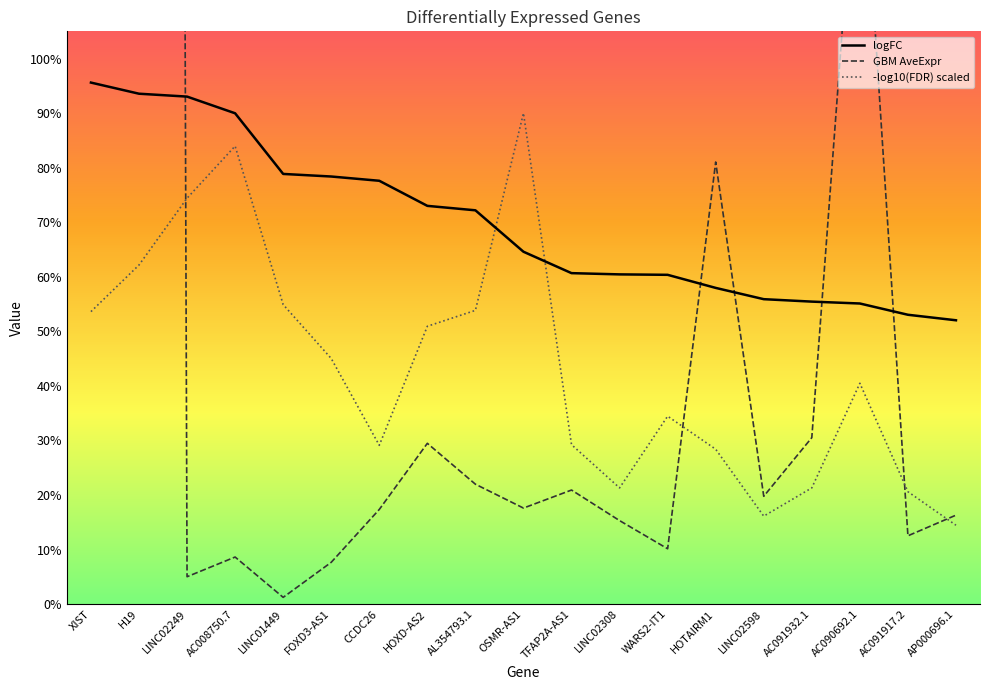

How many times do logFC and -log10(FDR) scaled cross each other?

2